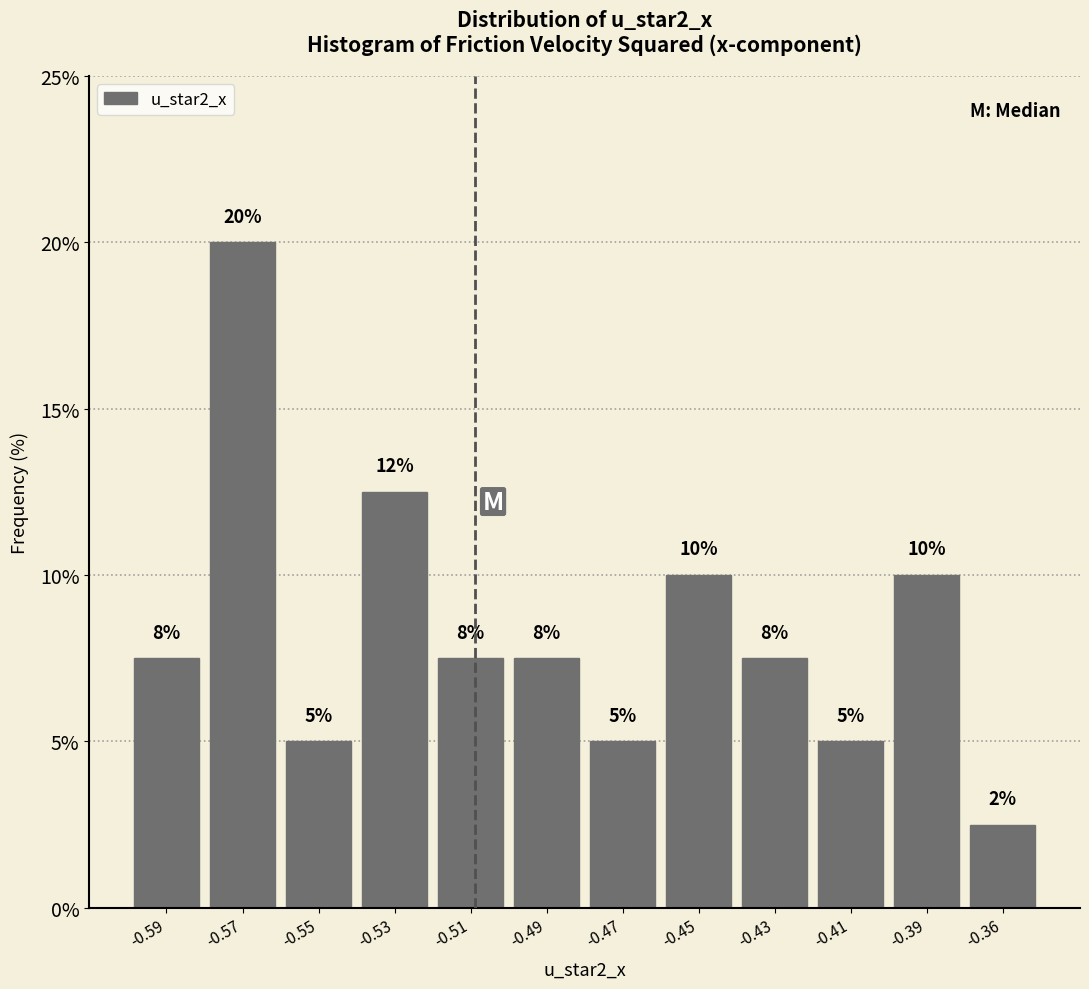

Where does the data first go above 7?

-0.59